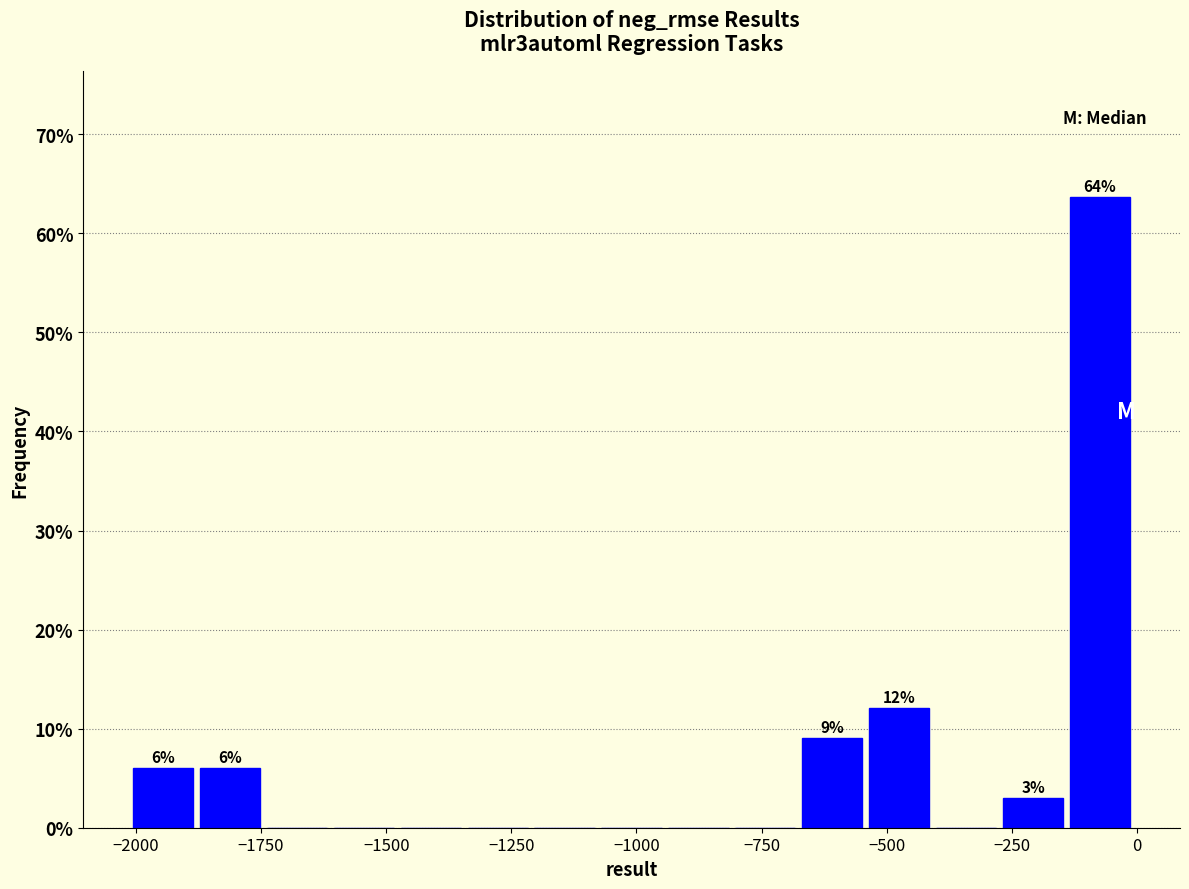

Read against the x-axis, roughly where is the centre of the tallest bar?

-50